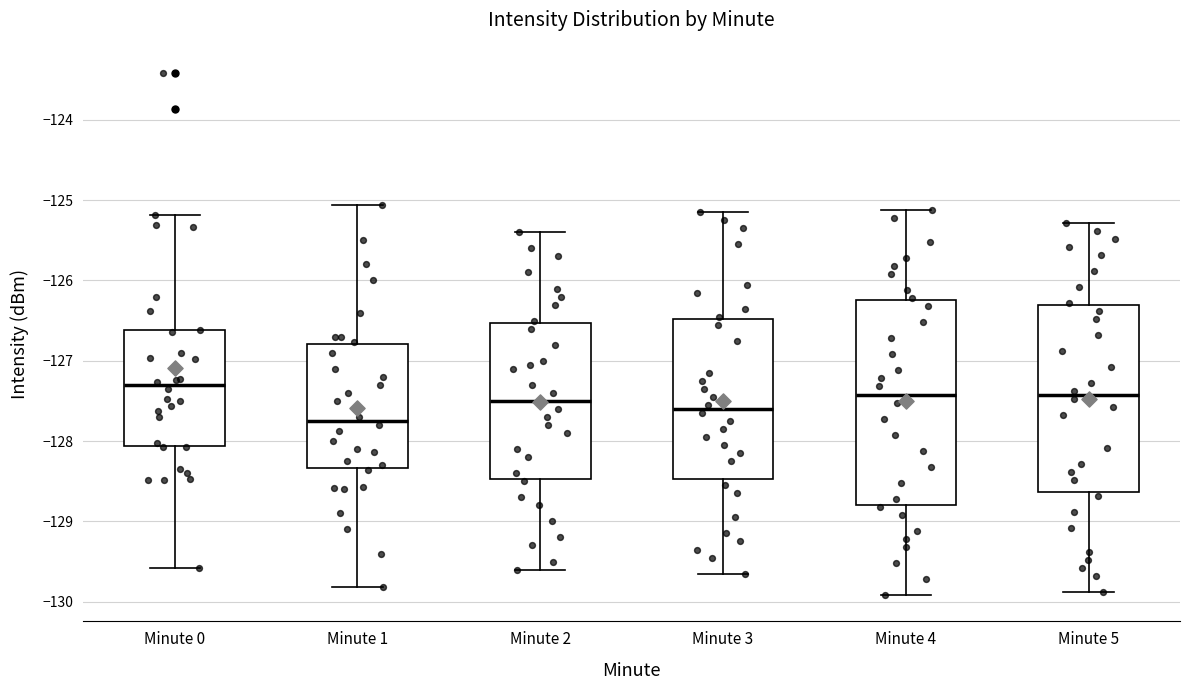

Which box has the lowest median line?

Minute 1